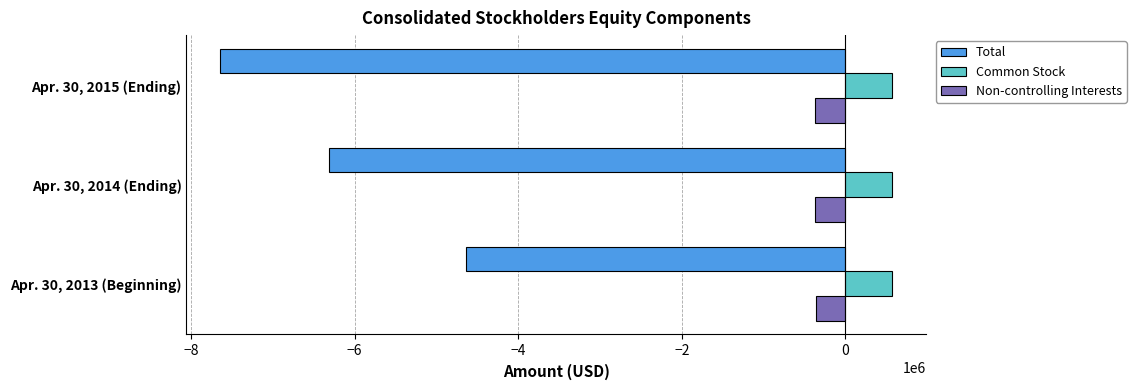

What is the average value of the Non-controlling Interests series?

-368095